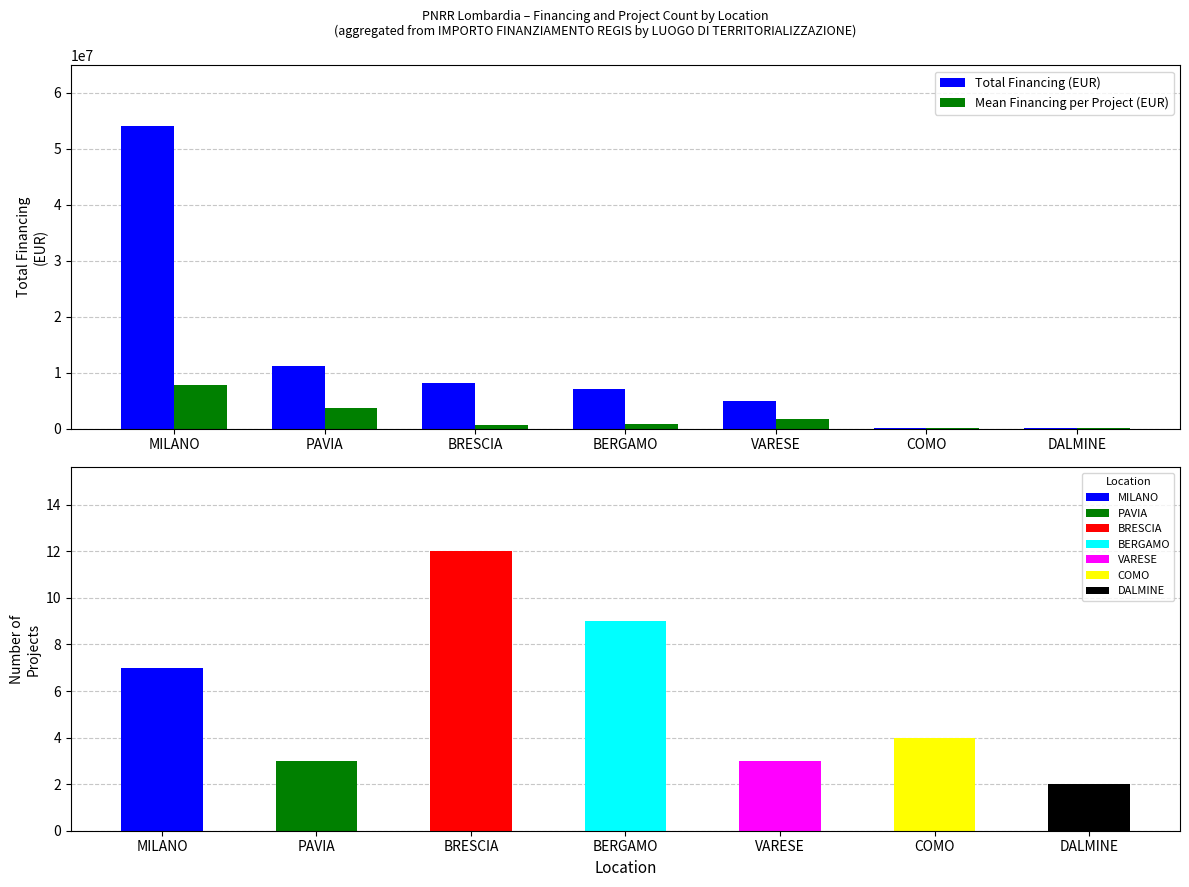

Between BRESCIA and DALMINE, which series saw the biggest shift?

Total Financing (EUR)